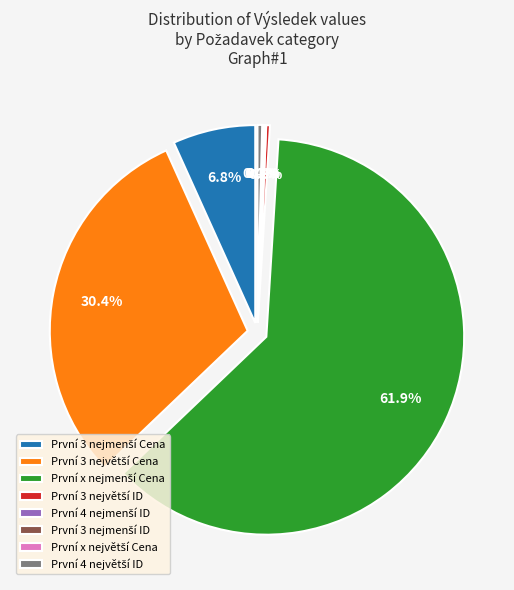

Is První x nejmenší Cena the majority of the pie?

Yes